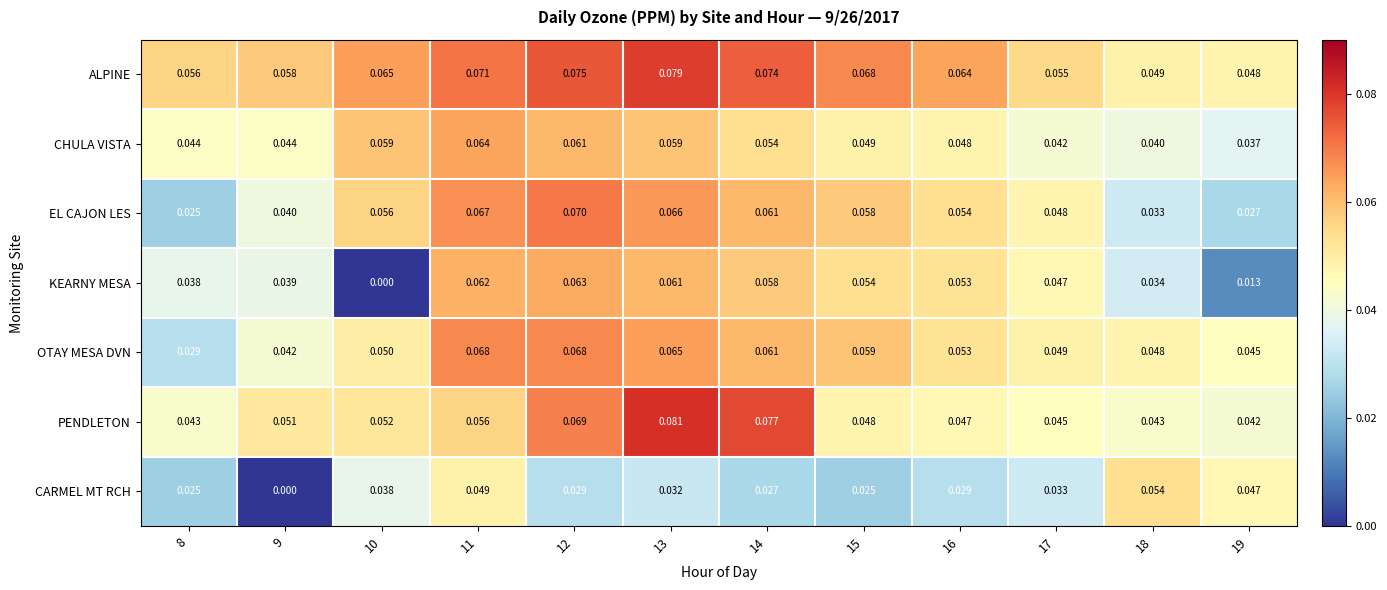

List the series in order of their peak value, lowest first.

CARMEL MT RCH, KEARNY MESA, CHULA VISTA, OTAY MESA DVN, EL CAJON LES, ALPINE, PENDLETON